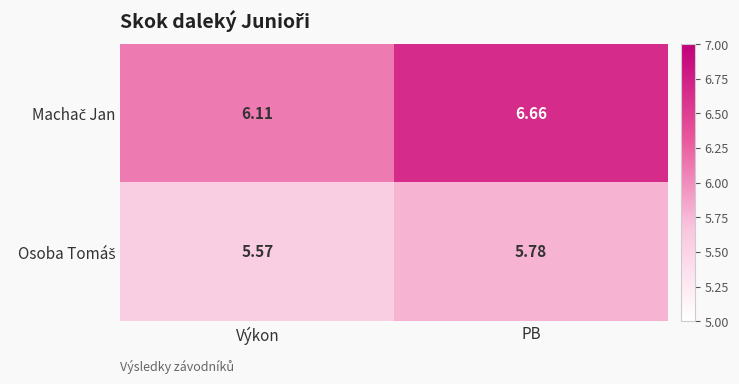

At which category is the sum across all series the highest?

PB